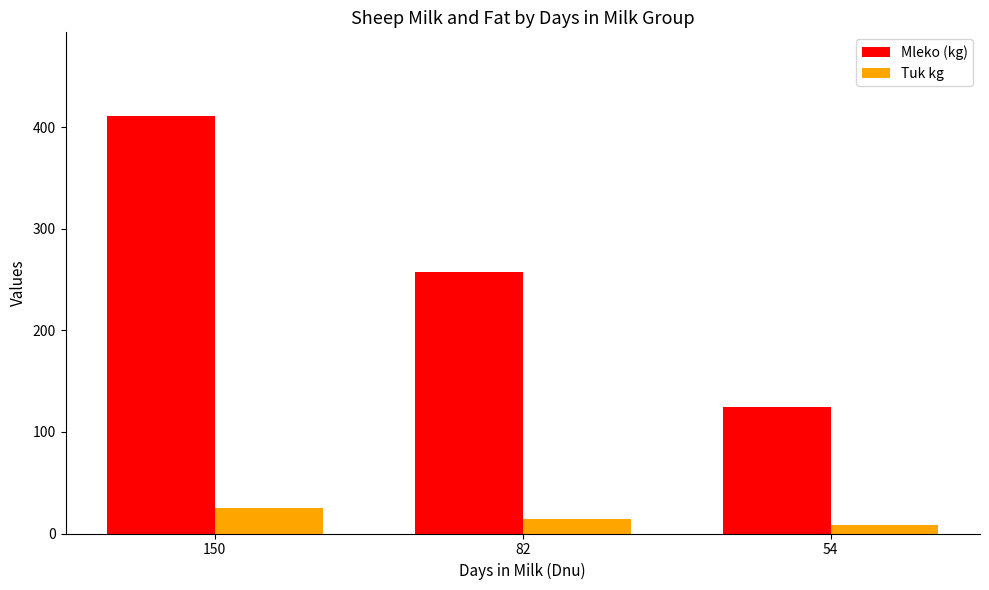

Is it true that Mleko (kg) equals 641.8 at 150?

False